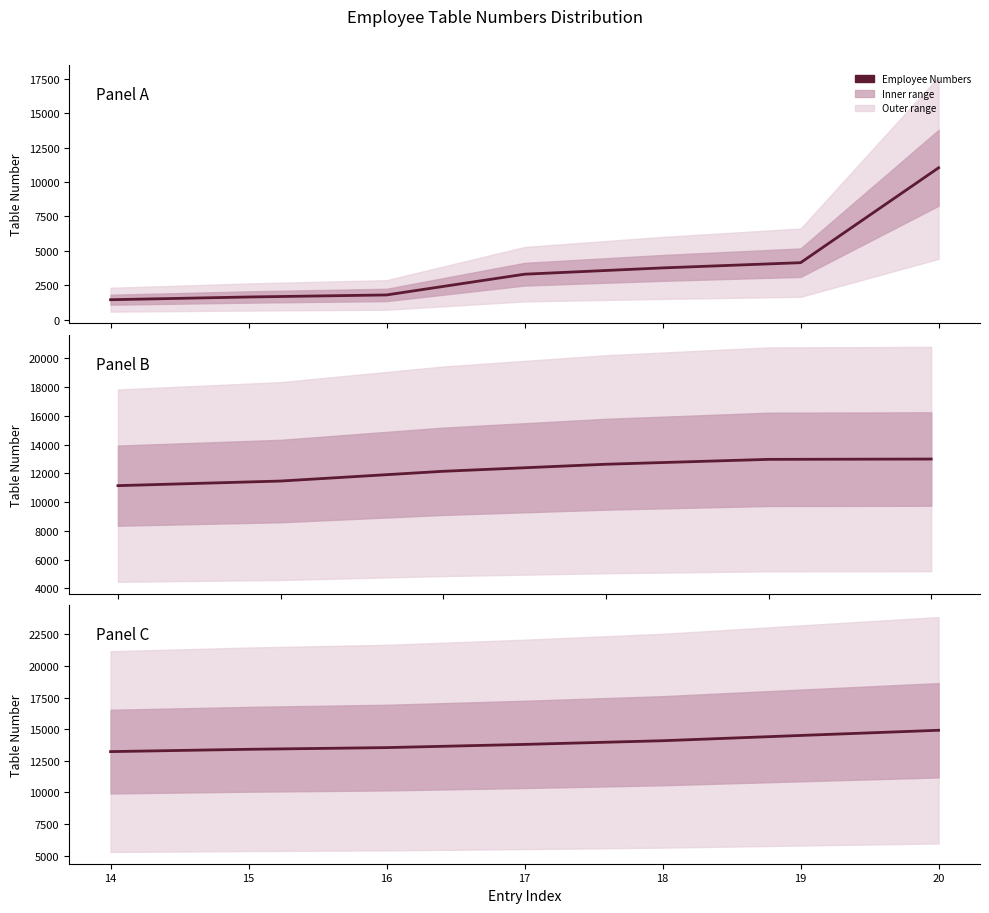

What is the average value?

13928